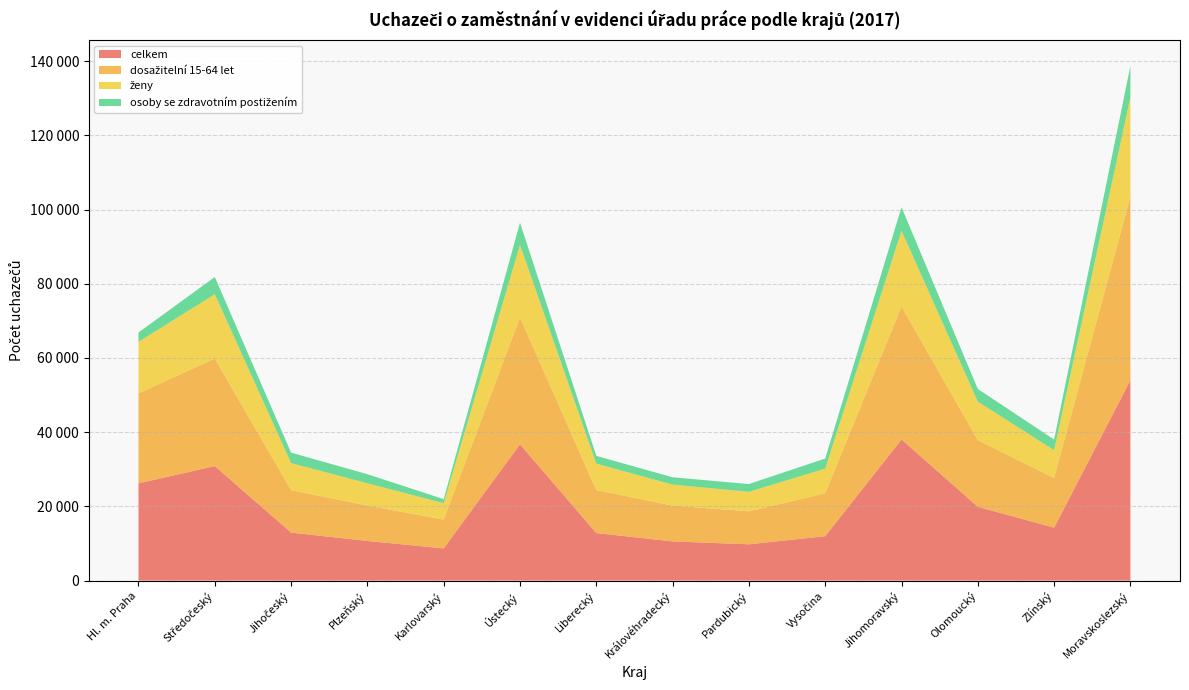

Reading left to right, transcribe all the data shown in this chart.

celkem: Hl. m. Praha=26208	Středočeský=30861	Jihočeský=12938	Plzeňský=10687	Karlovarský=8674	Ústecký=36723	Liberecký=12821	Královéhradecký=10562	Pardubický=9783	Vysočina=11966	Jihomoravský=38043	Olomoucký=19902	Zlínský=14263	Moravskoslezský=54008
dosažitelní 15-64 let: Hl. m. Praha=24260	Středočeský=28994	Jihočeský=11431	Plzeňský=9553	Karlovarský=7769	Ústecký=34185	Liberecký=11587	Královéhradecký=9640	Pardubický=8890	Vysočina=11550	Jihomoravský=35824	Olomoucký=17962	Zlínský=13406	Moravskoslezský=49448
ženy: Hl. m. Praha=13887	Středočeský=17320	Jihočeský=7301	Plzeňský=5986	Karlovarský=4422	Ústecký=19586	Liberecký=7125	Královéhradecký=5667	Pardubický=5263	Vysočina=6669	Jihomoravský=20418	Olomoucký=10374	Zlínský=7481	Moravskoslezský=26828
osoby se zdravotním postižením: Hl. m. Praha=2507	Středočeský=4637	Jihočeský=2812	Plzeňský=2449	Karlovarský=1083	Ústecký=5972	Liberecký=2077	Královéhradecký=1979	Pardubický=2083	Vysočina=2709	Jihomoravský=6348	Olomoucký=3405	Zlínský=2866	Moravskoslezský=8410